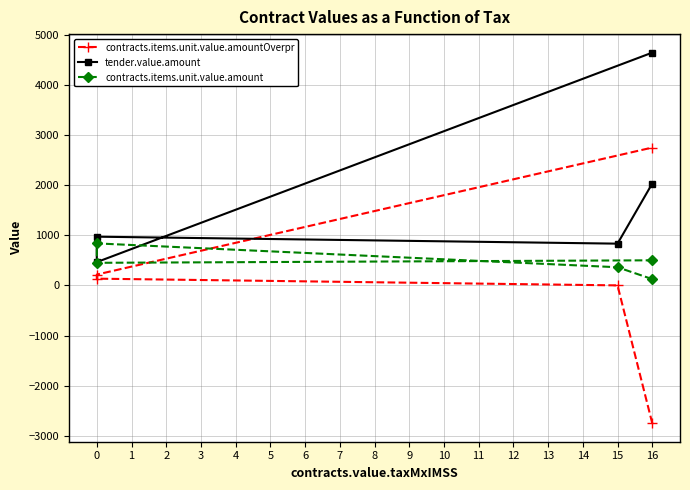

What is the total value across all series at 0?

1941.8